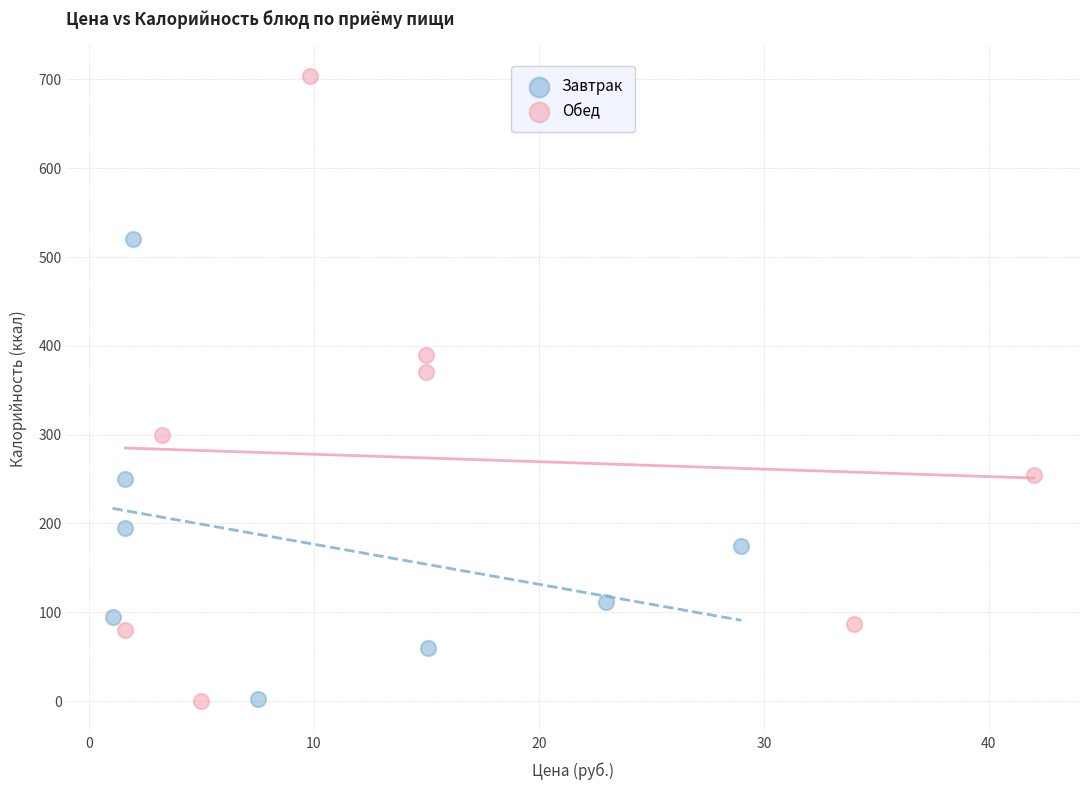

Which series has the largest Y range (max minus min)?

Обед